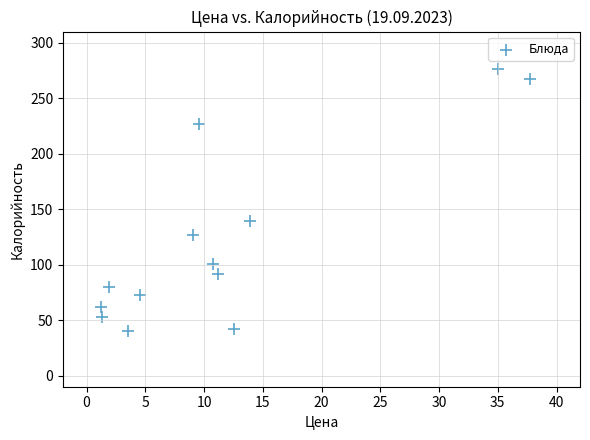

What is the range of Y values (max minus min)?

236